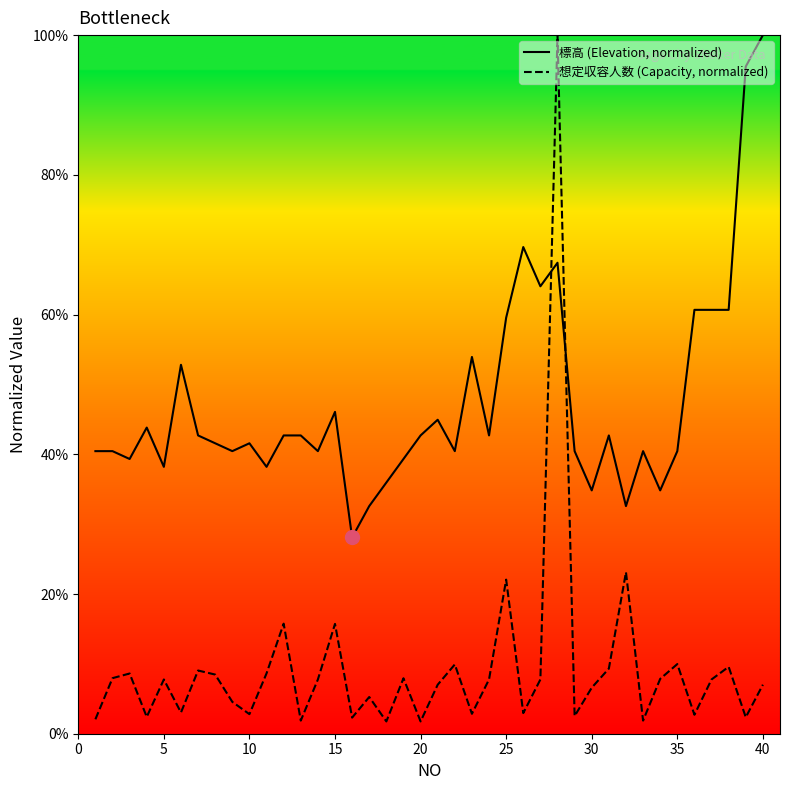

Does the chart have visible grid lines?

No